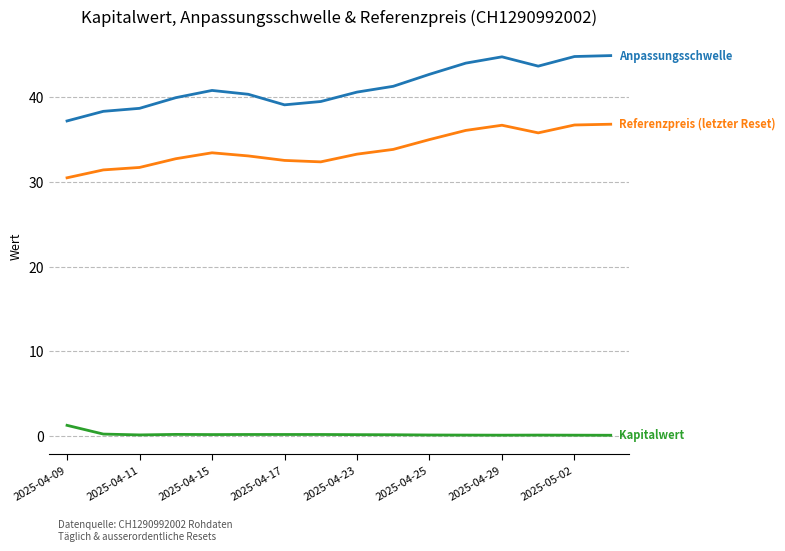

What is the greatest value displayed?

44.9